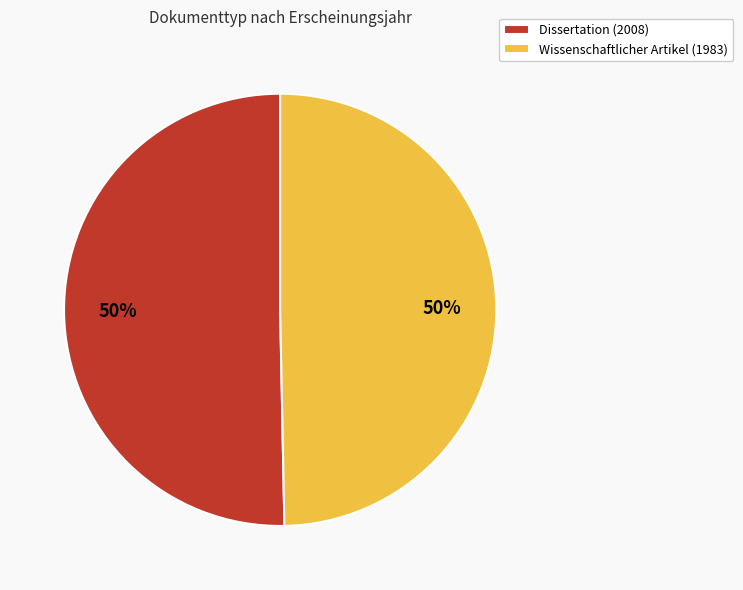

To the nearest percent, what is the average slice percentage?

50%